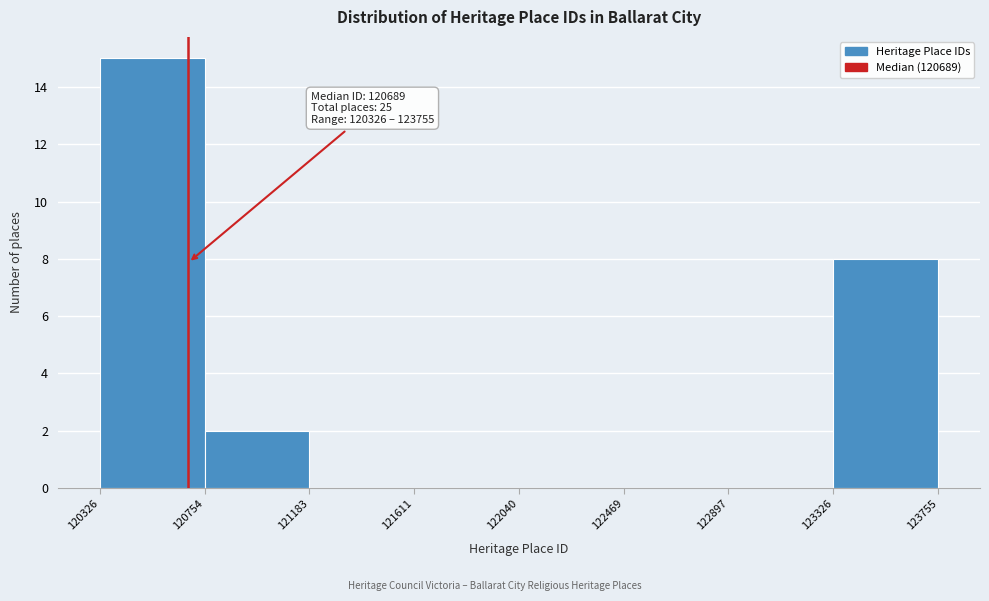

Over which range of the x-axis is the bar tallest?

120326 to 120754